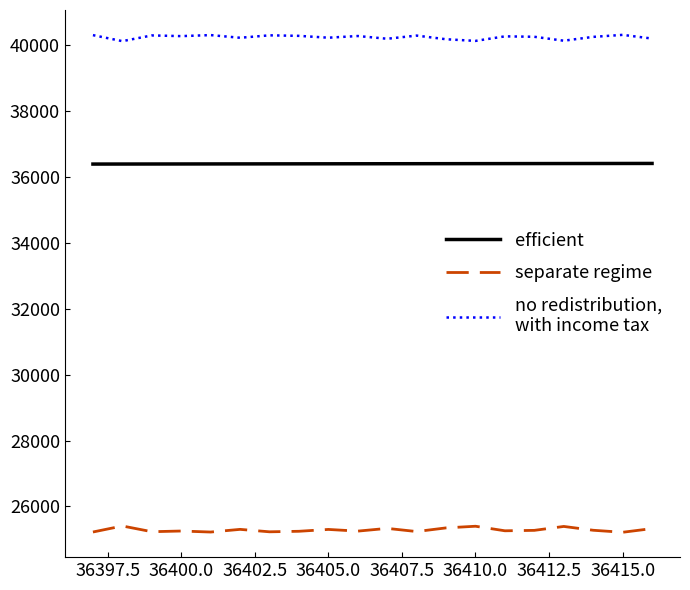

What is the minimum value shown in the chart?

25214